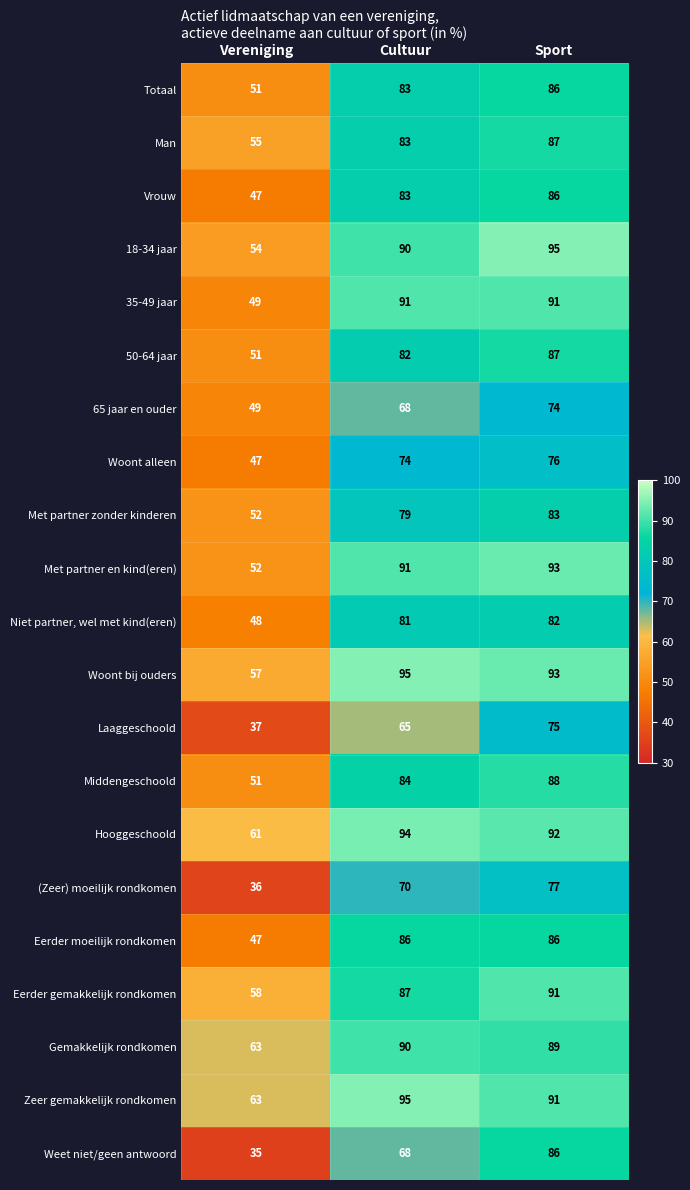

Read the 18-34 jaar value at Sport.

95